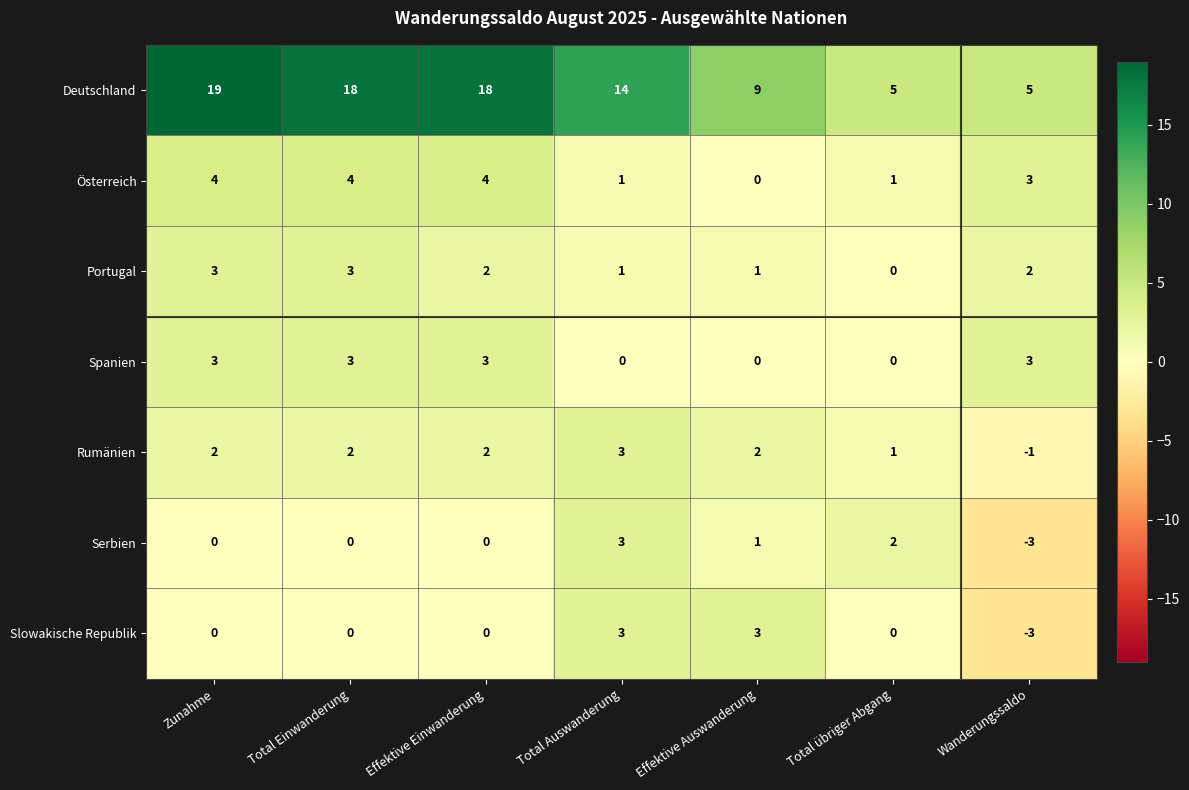

What is the difference between the maximum and minimum values in the Serbien series?

6